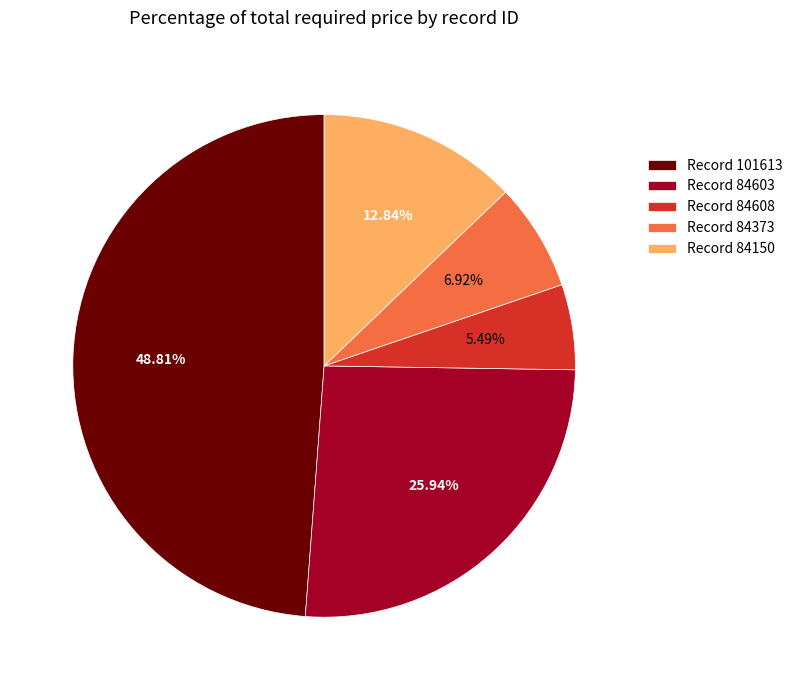

Rank the categories by value from highest to lowest.

Record 101613, Record 84603, Record 84150, Record 84373, Record 84608